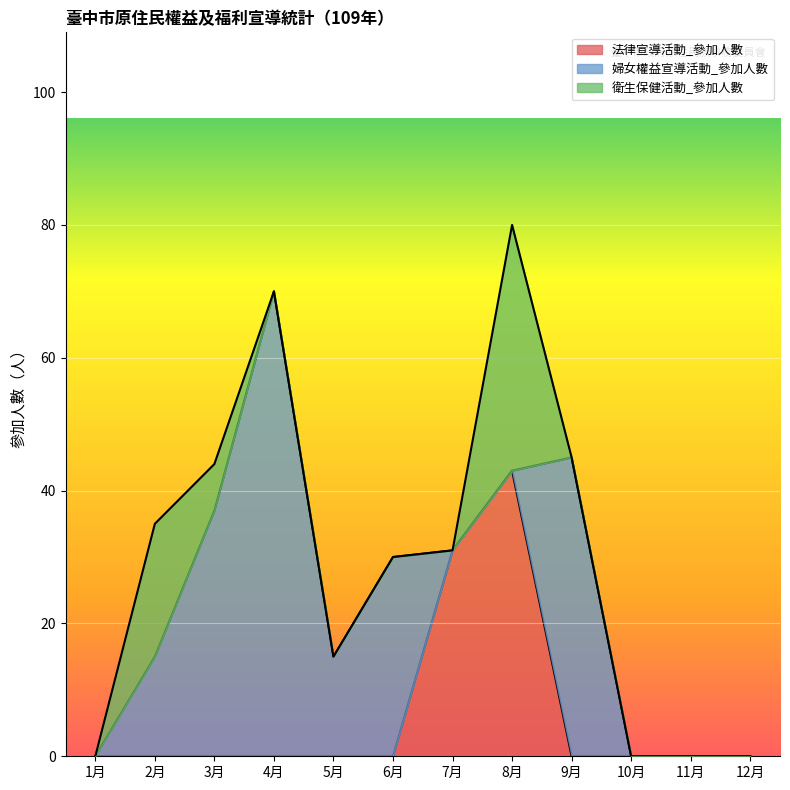

Reading left to right, list all the values displayed in this chart.

法律宣導活動_參加人數: 0	0	0	0	0	0	31	43	0	0	0	0
婦女權益宣導活動_參加人數: 0	15	37	70	15	30	0	0	45	0	0	0
衛生保健活動_參加人數: 0	20	7	0	0	0	0	37	0	0	0	0